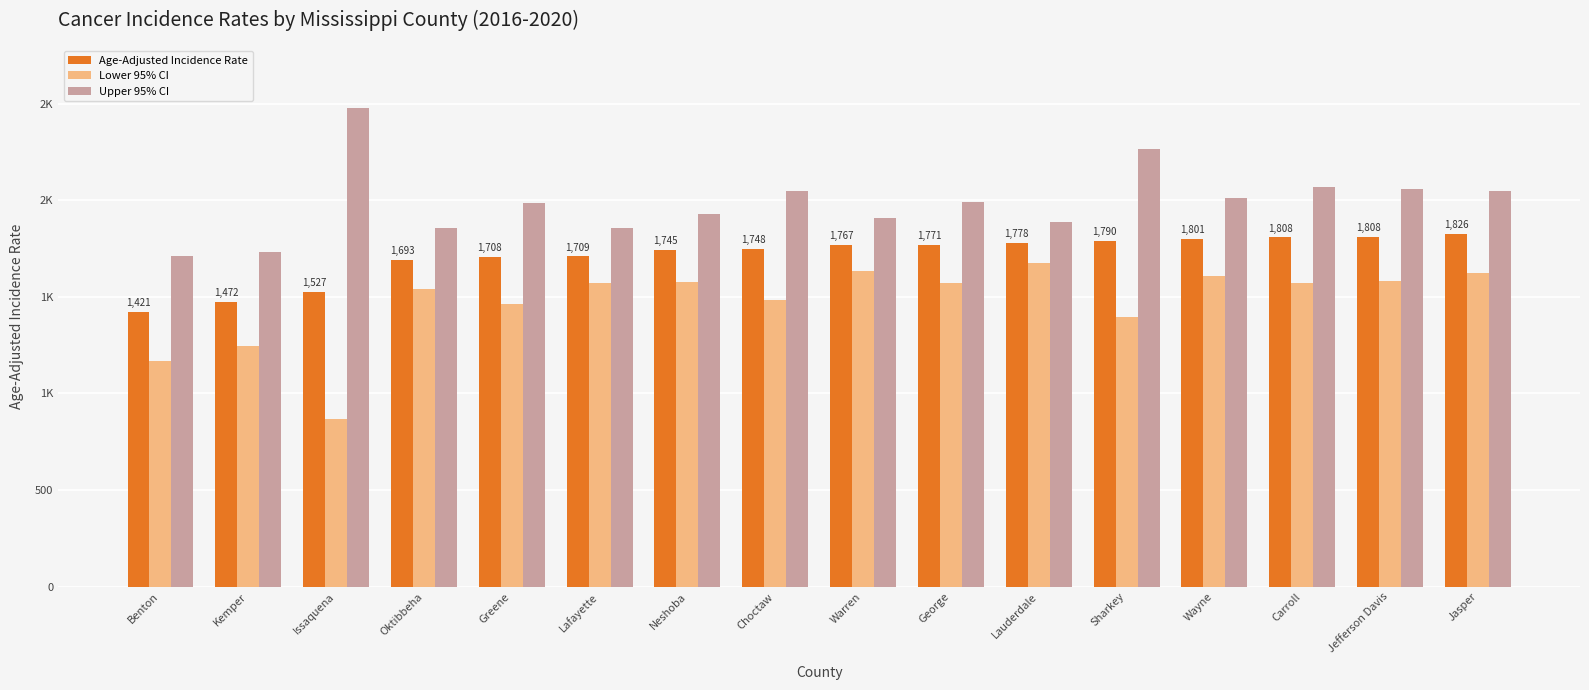

What are all the series names shown in the legend?

Age-Adjusted Incidence Rate, Lower 95% CI, Upper 95% CI